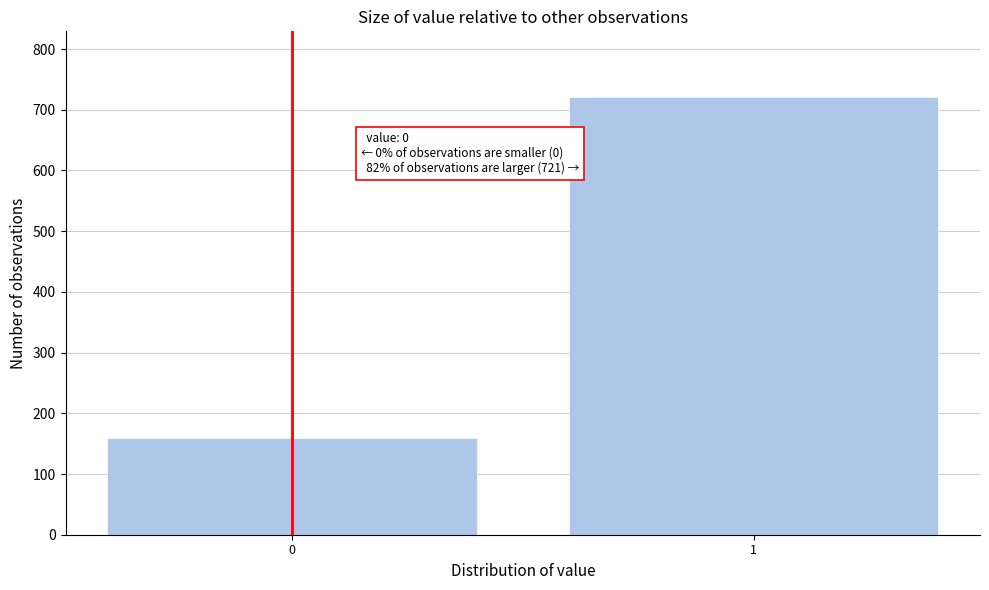

Reading left to right, what are all the values shown in this chart?

159	721